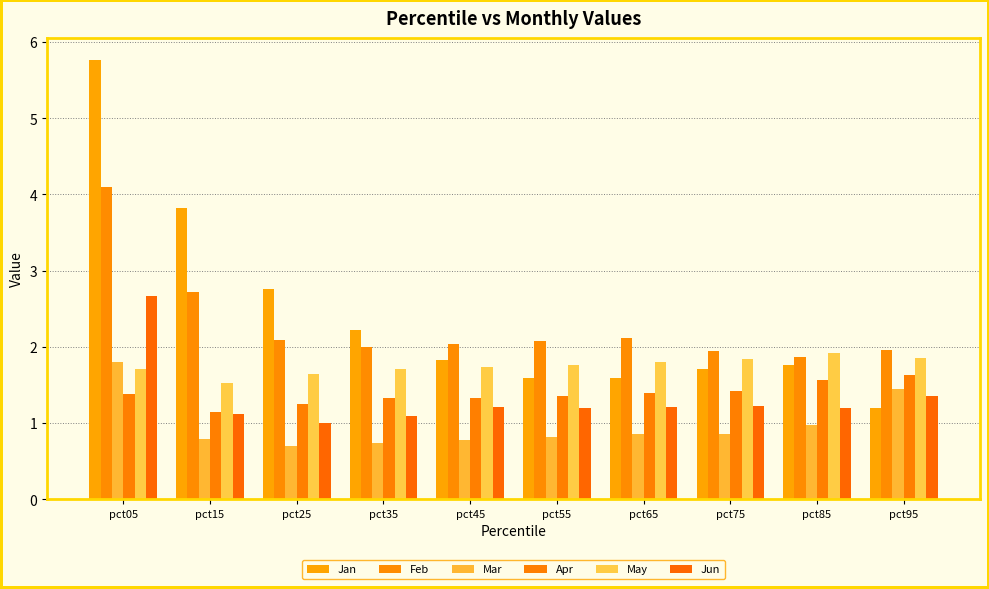

At which category does the chart reach its peak across all series?

pct05